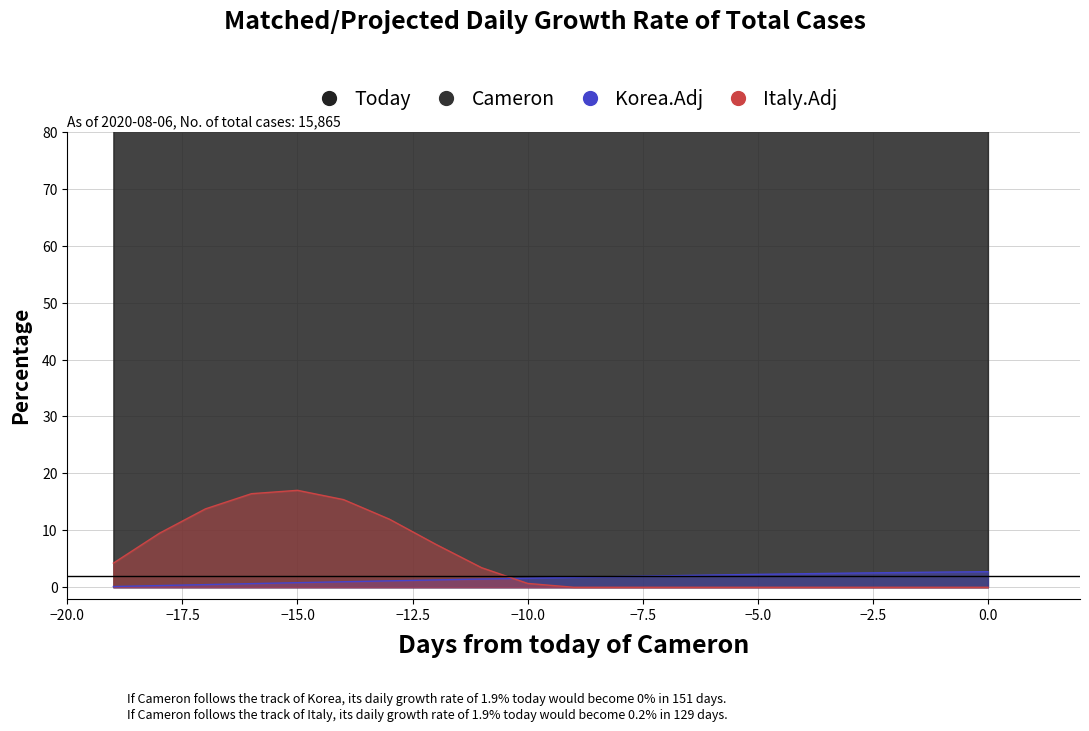

Is it true that Italy.Adj equals 5.8 at -3?

False